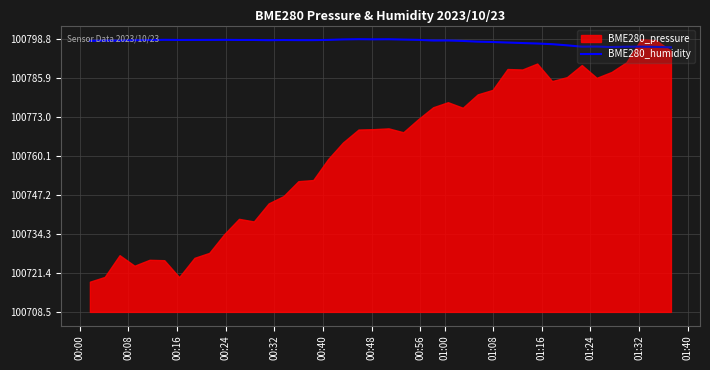

What is the minimum value for BME280_humidity?

100796.1